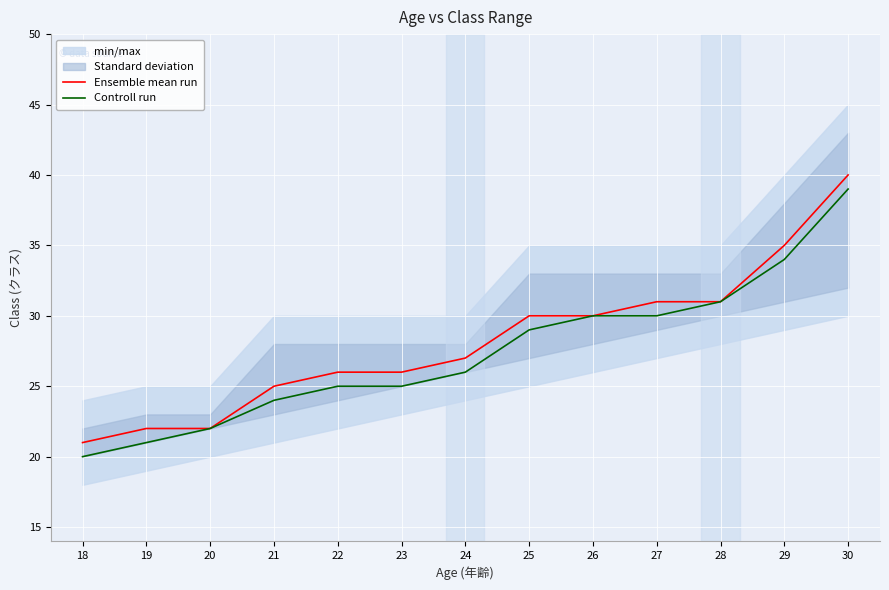

Which category has the lowest value across all series?

18